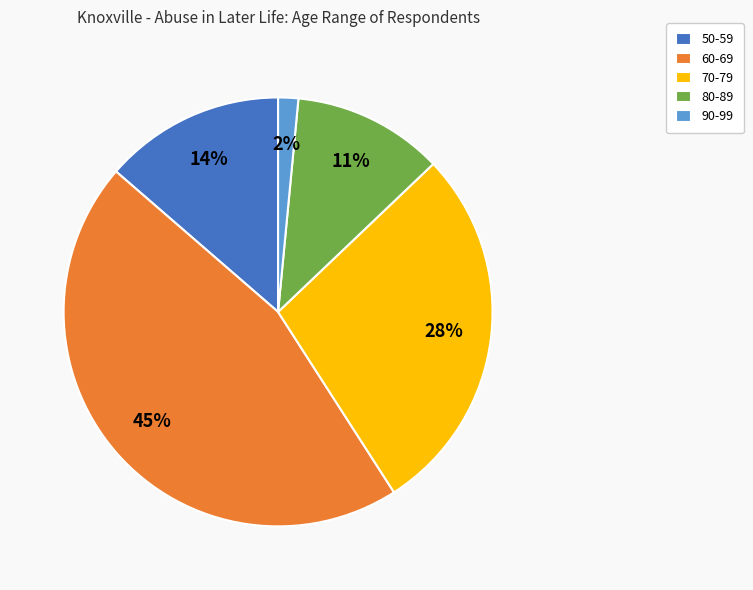

Which has a higher value, 80-89 or 70-79?

70-79